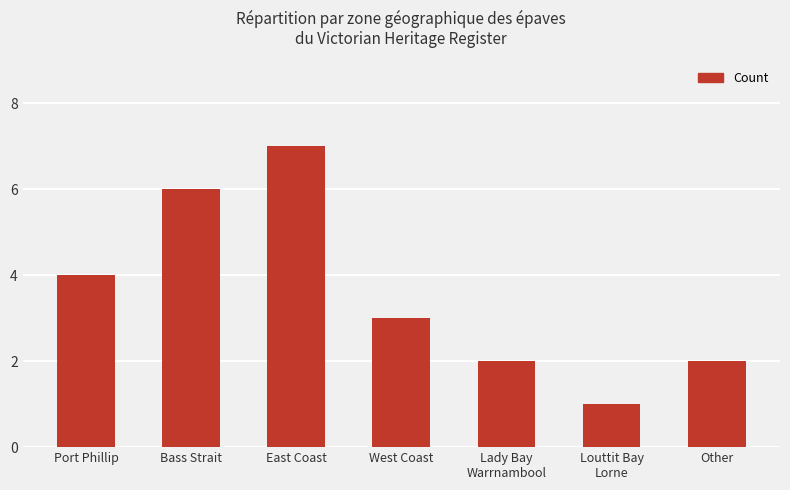

How many distinct data groups are displayed?

1